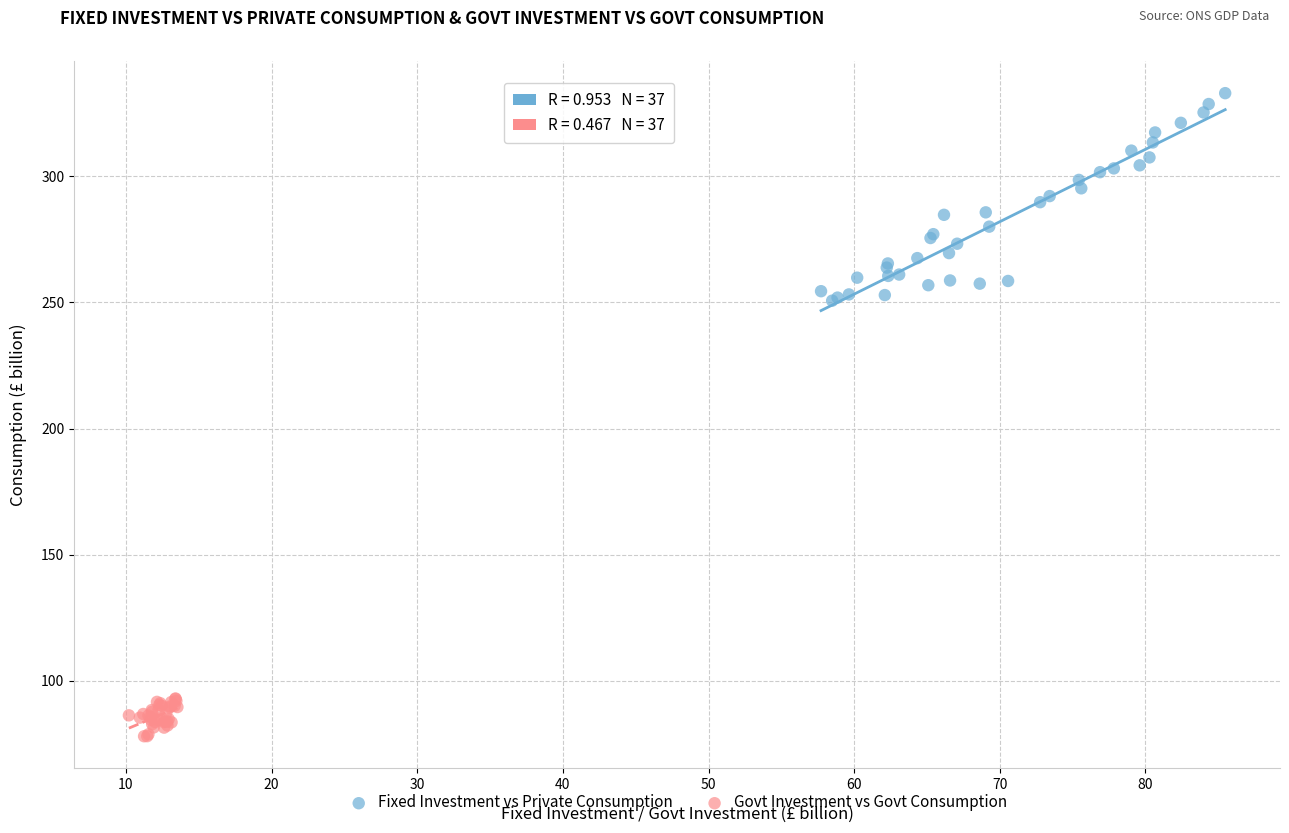

Which series contains the lowest Y value?

Govt Investment vs Govt Consumption